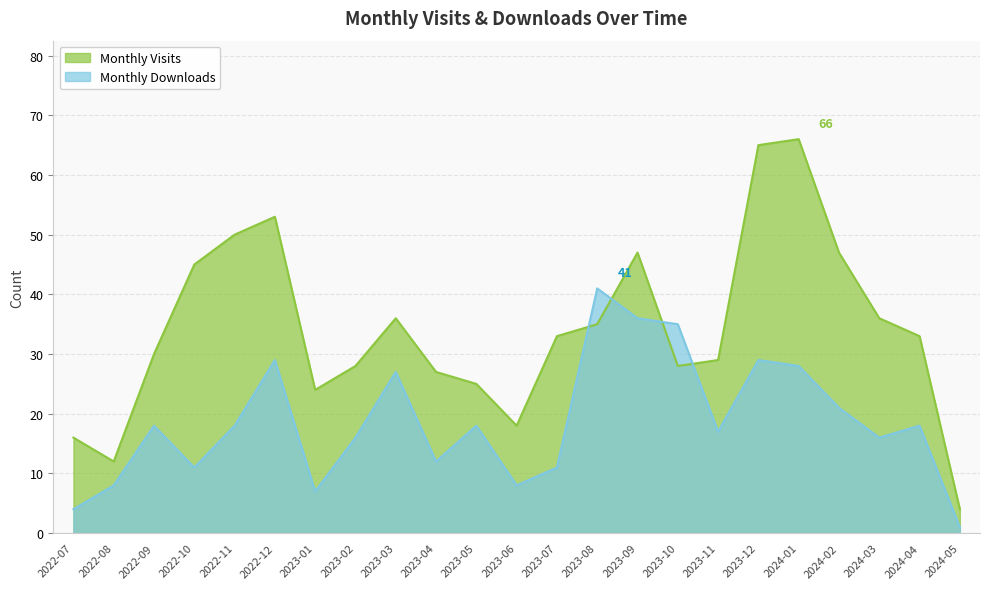

What is the difference between the maximum and minimum values in the Monthly Visits series?

62